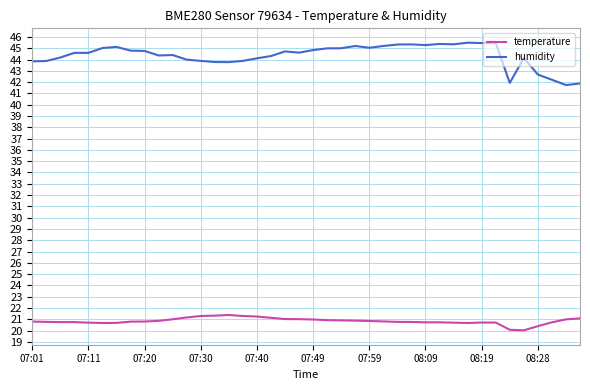

What is the maximum value shown in the chart?

45.5